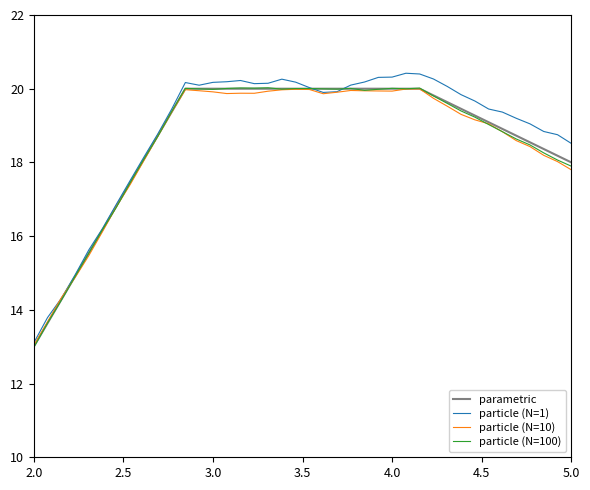

What is the greatest value displayed?

20.4